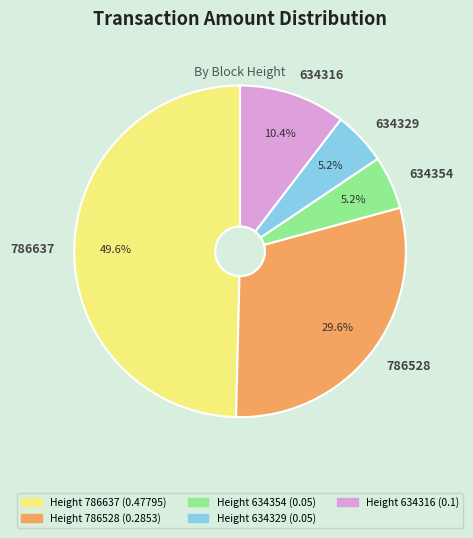

True or false: 634354 accounts for 15% of the total.

False